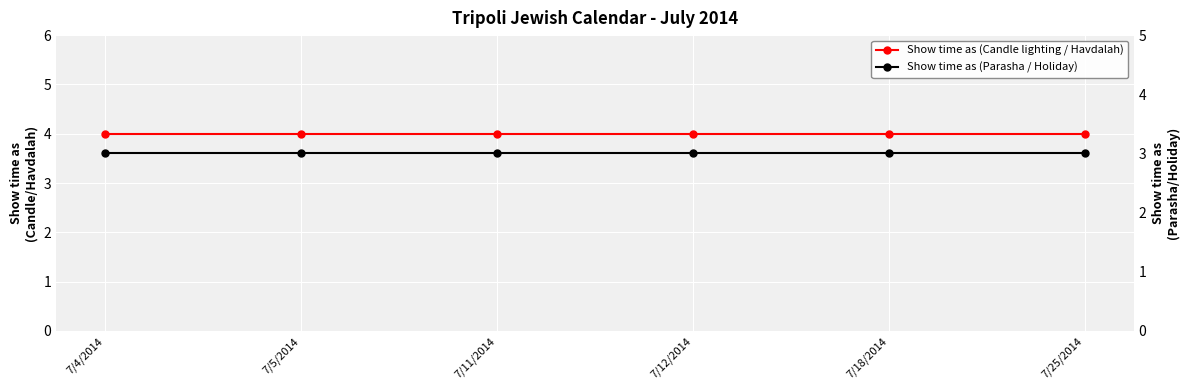

True or false: Show time as (Parasha / Holiday) has more than 2 interior local peaks.

False